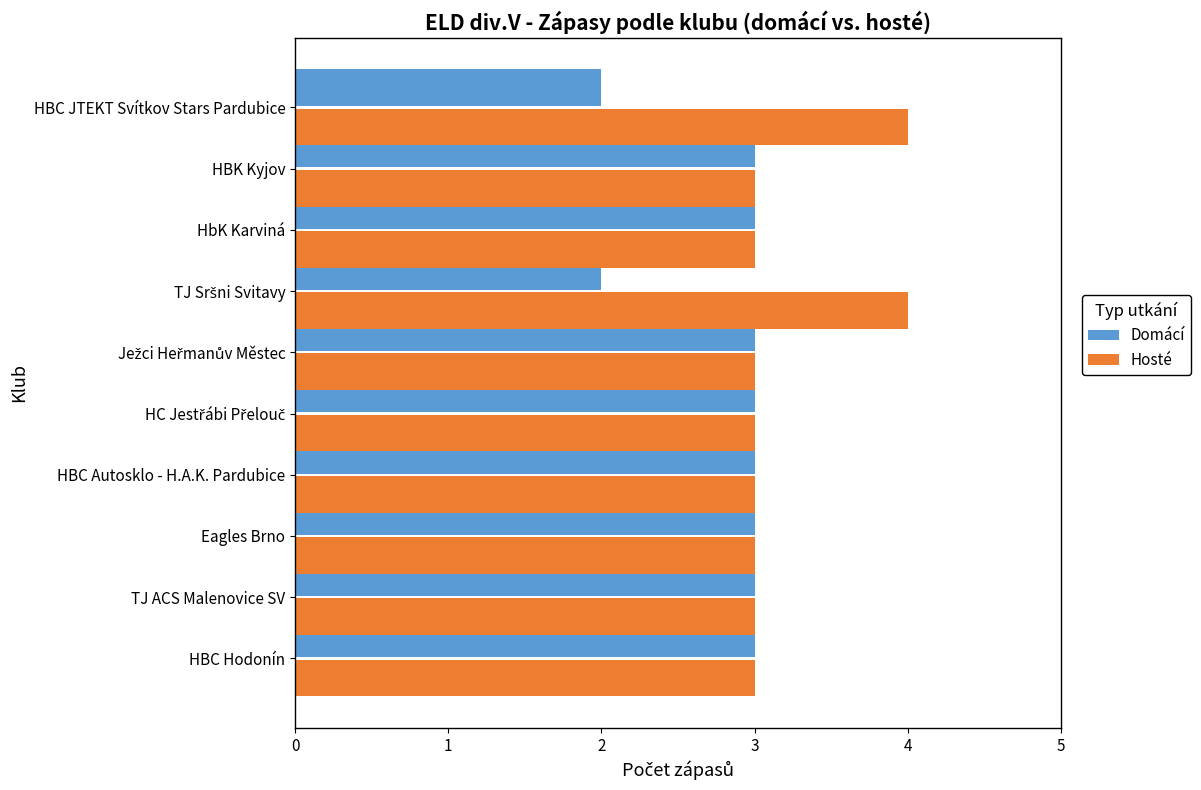

The Hosté series shows 5 at Eagles Brno. True or false?

False